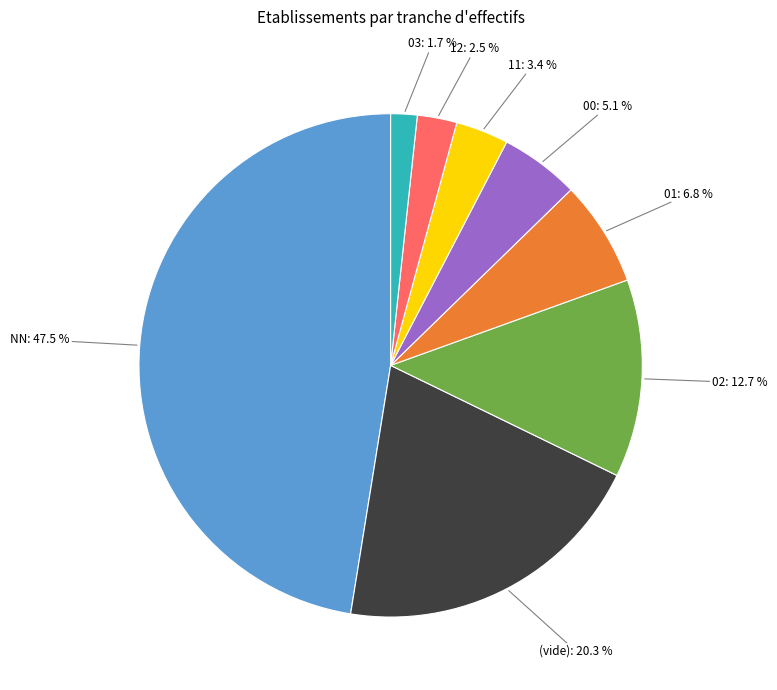

Count the number of slices in the pie.

8